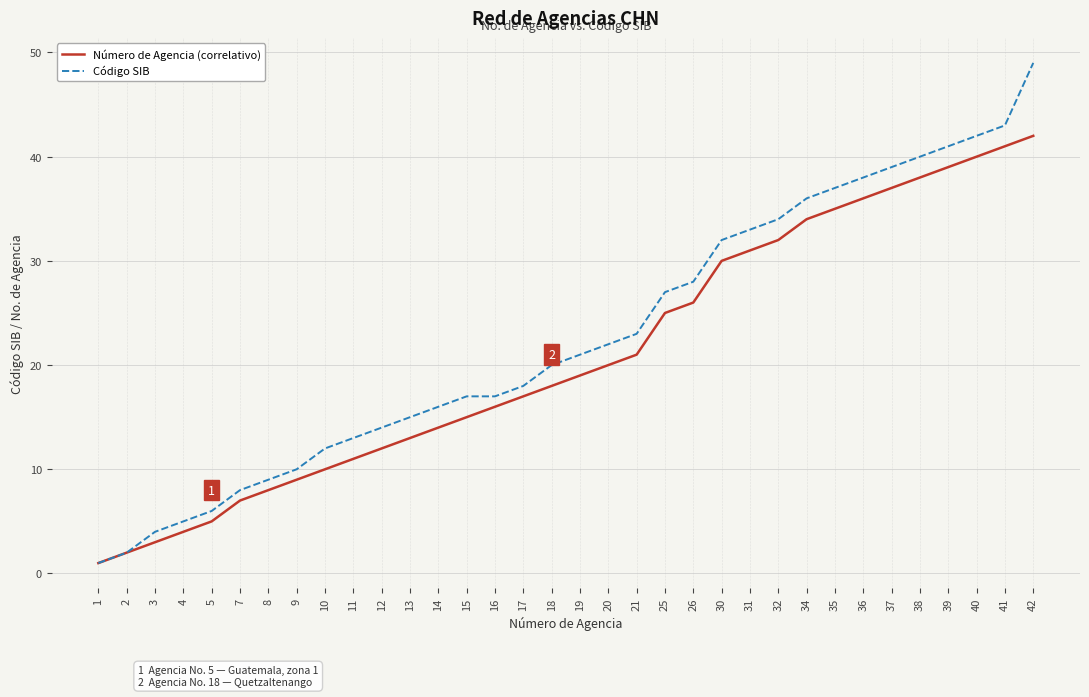

The value of Código SIB at 36 is 38. True or false?

True